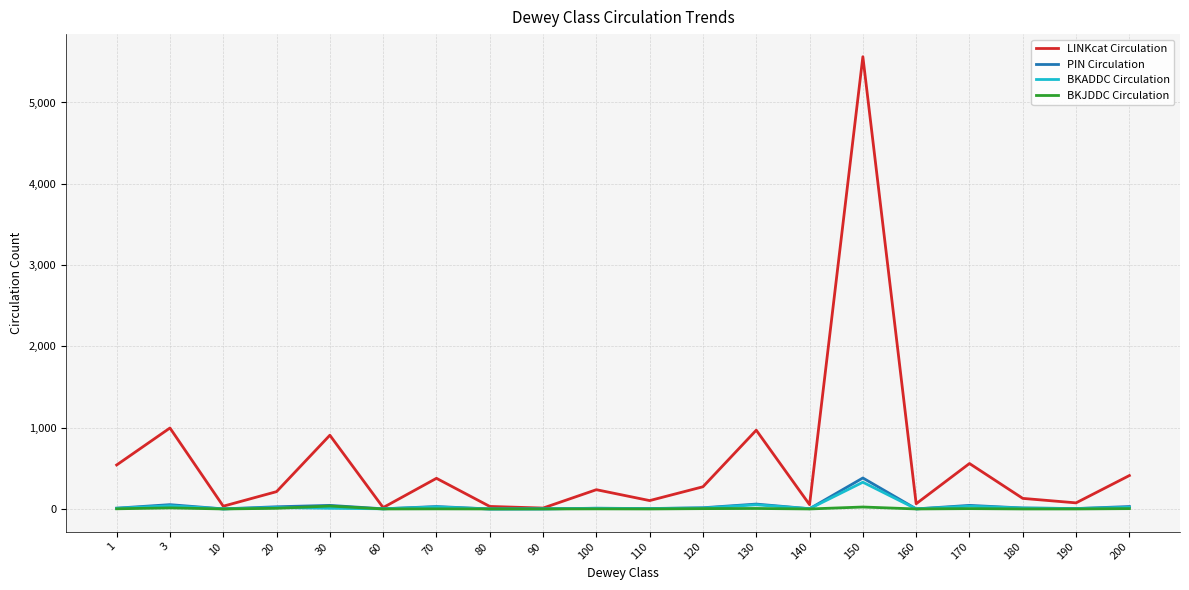

The value of BKADDC Circulation at 140 is 3. True or false?

True